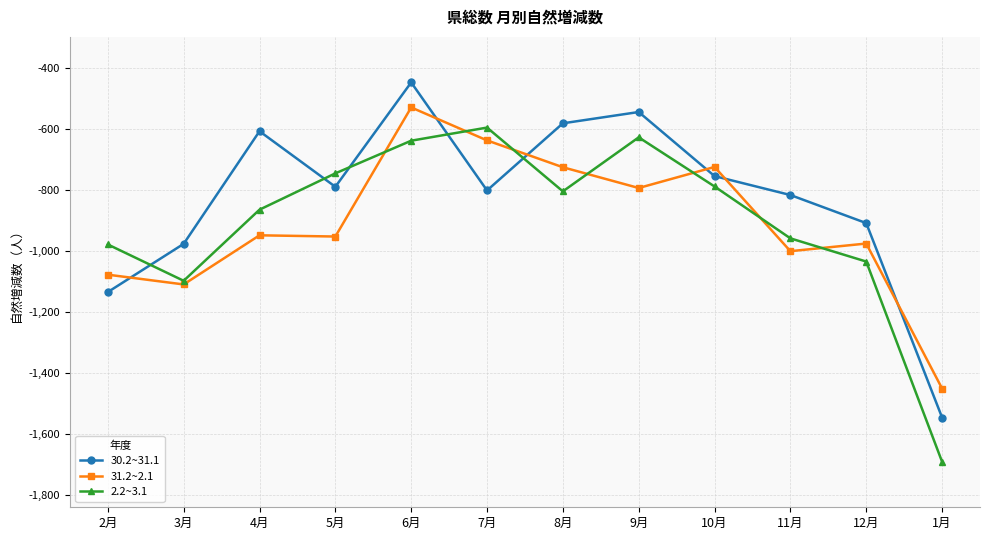

What position from the right is 9月?

5